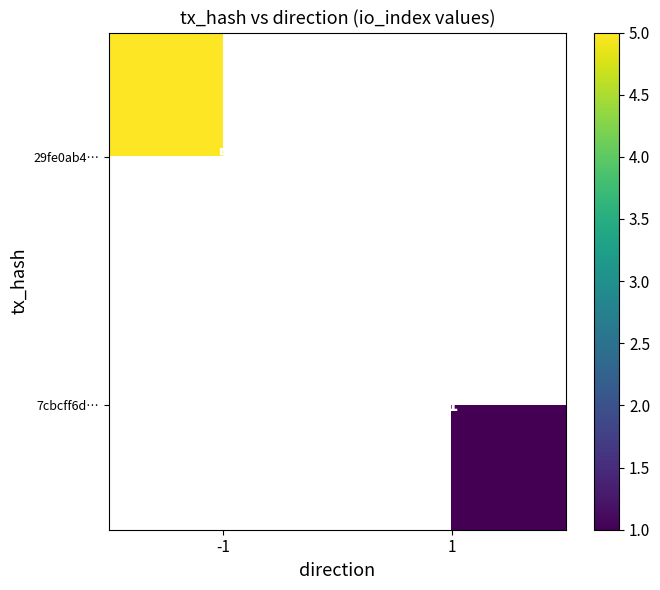

Is it true that 7cbcff6d… equals 1 at 1?

True